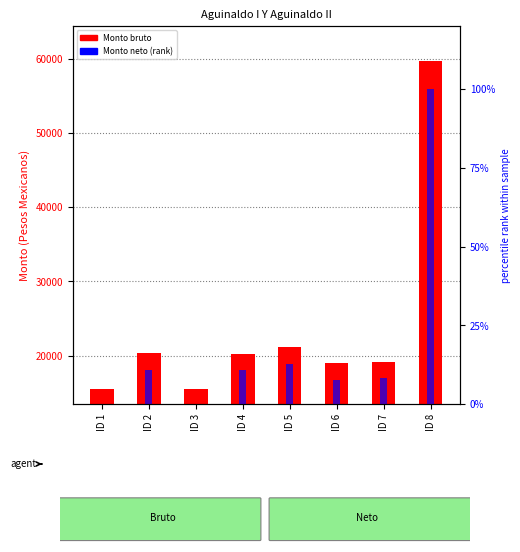

What is the difference between the maximum and minimum values in the Monto neto (rank) series?

100.0